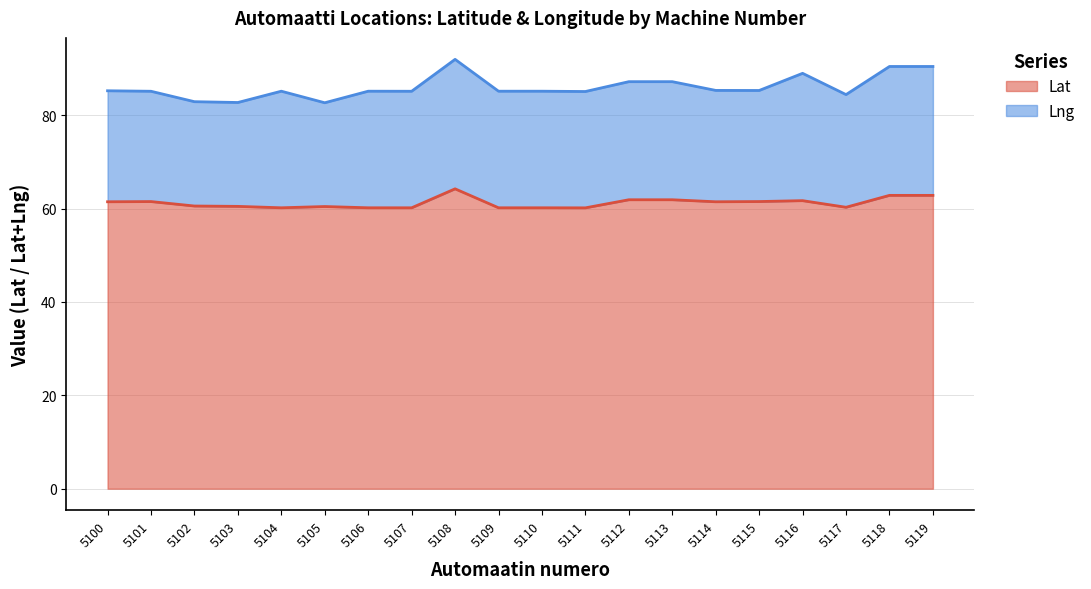

Rank the categories by value from highest to lowest.

5108, 5118, 5119, 5112, 5113, 5116, 5115, 5101, 5100, 5114, 5102, 5103, 5105, 5117, 5106, 5109, 5110, 5104, 5107, 5111